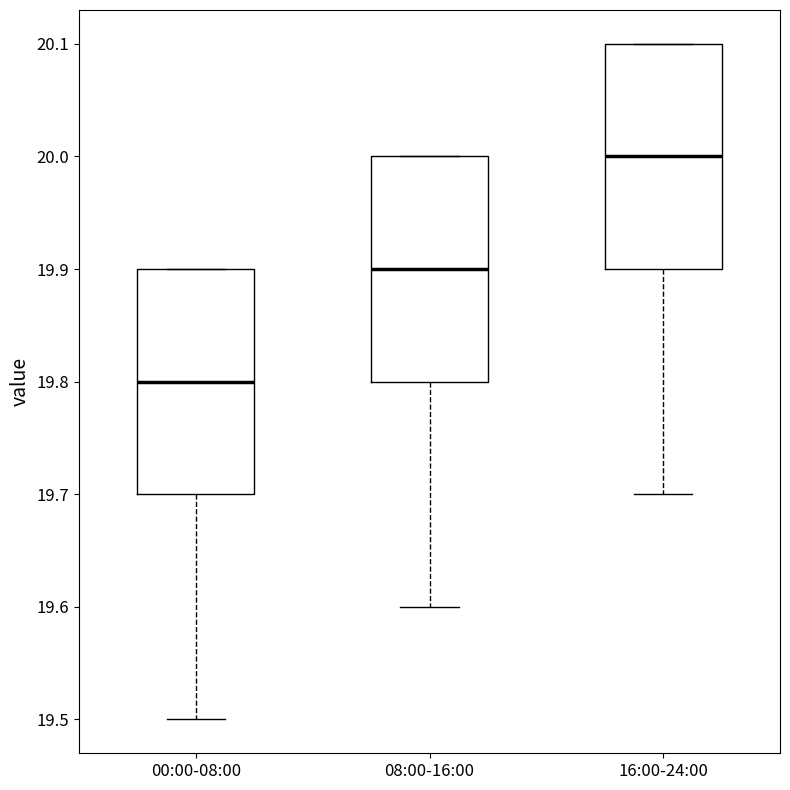

Where does the median line of the box for 16:00-24:00 sit on the y-axis? The values are not printed on the chart, so give them approximately, as read against the axis.

20.0